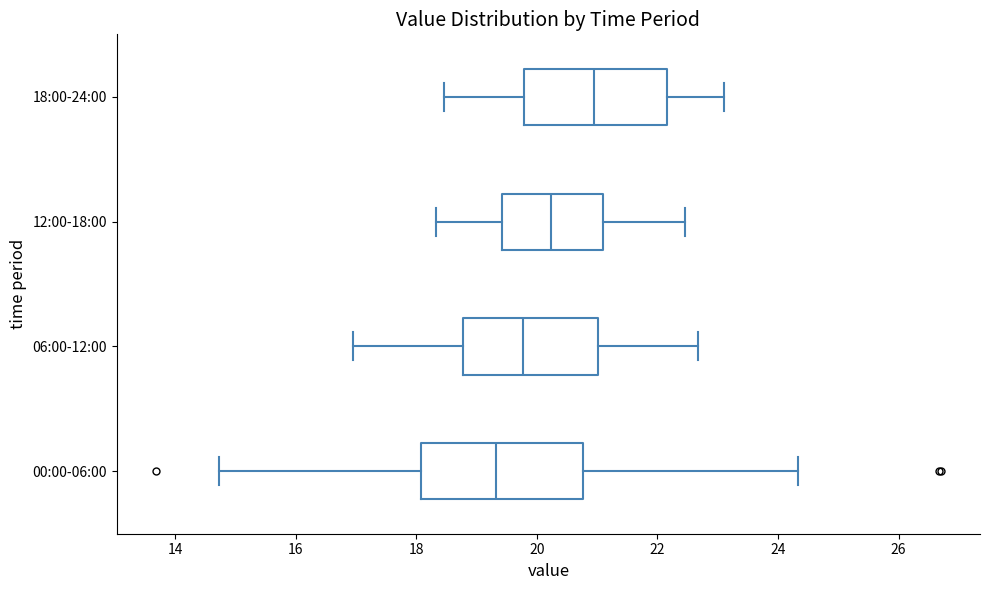

Reading bottom to top, read every box against the x-axis: the position of its median line, the range the box covers, and the ends of its whiskers. The values are not printed on the chart, so give them approximately, as read against the axis.

00:00-06:00: median 19.4, box 18.0 to 20.8, whiskers 14.8 to 24.4
06:00-12:00: median 19.8, box 18.8 to 21.0, whiskers 17.0 to 22.6
12:00-18:00: median 20.2, box 19.4 to 21.2, whiskers 18.4 to 22.4
18:00-24:00: median 21.0, box 19.8 to 22.2, whiskers 18.4 to 23.2